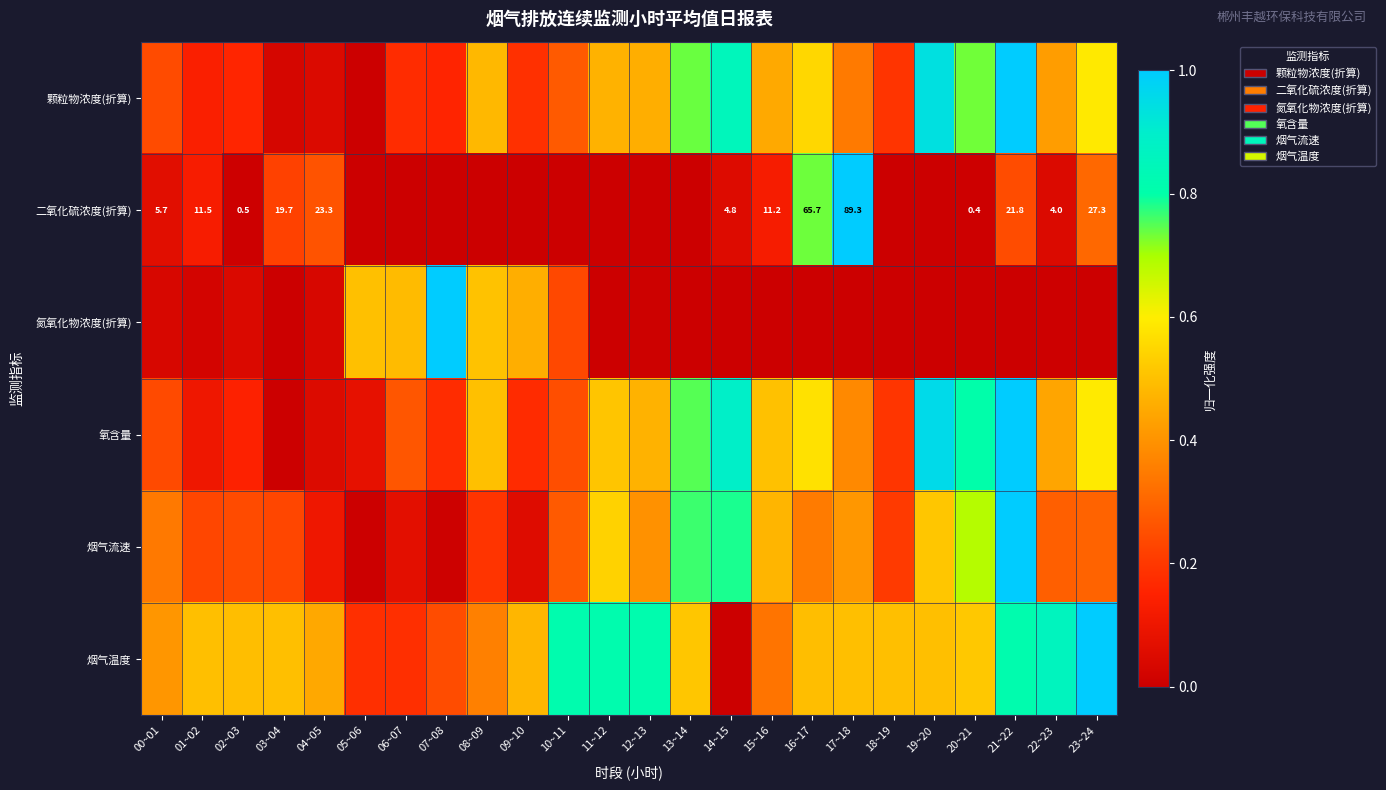

Rank the series at 06~07 from lowest to highest value.

二氧化硫浓度(折算), 烟气流速, 颗粒物浓度(折算), 烟气温度, 氧含量, 氮氧化物浓度(折算)